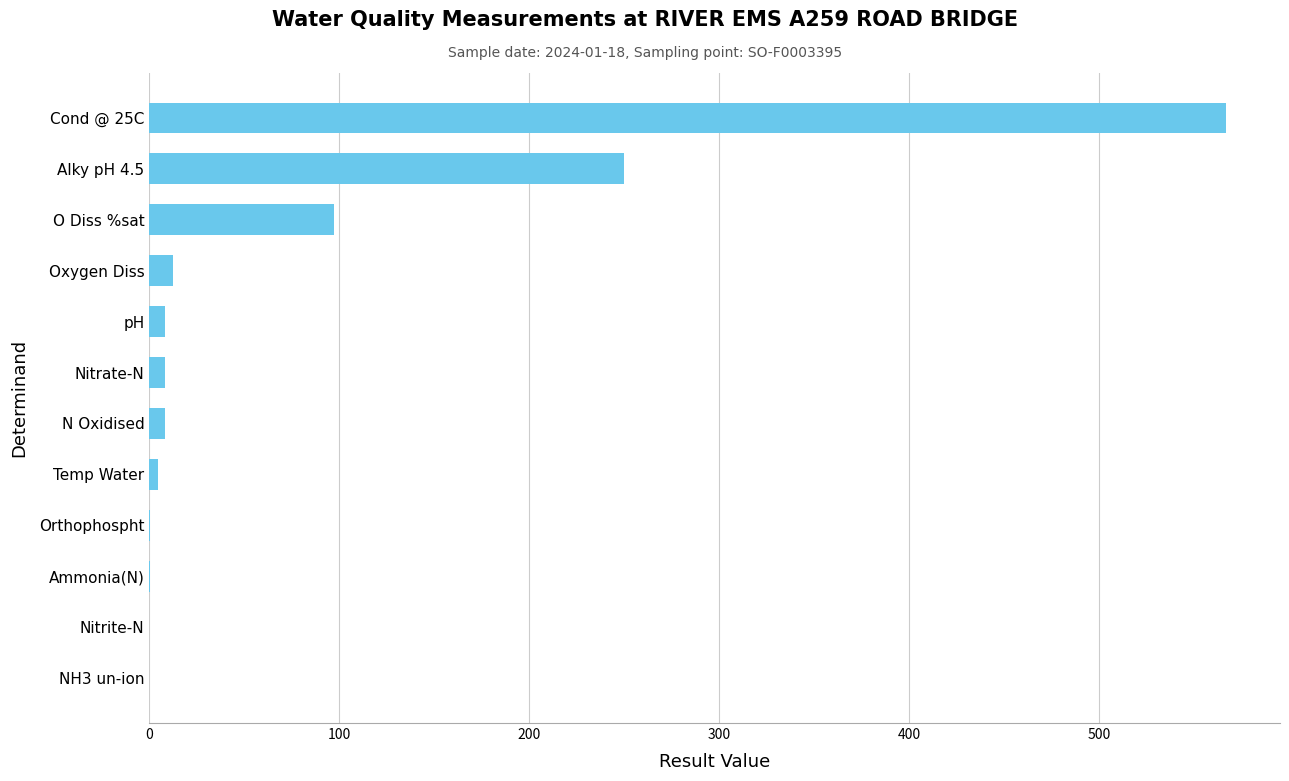

True or false: the data shows 0.0 at Orthophospht.

True